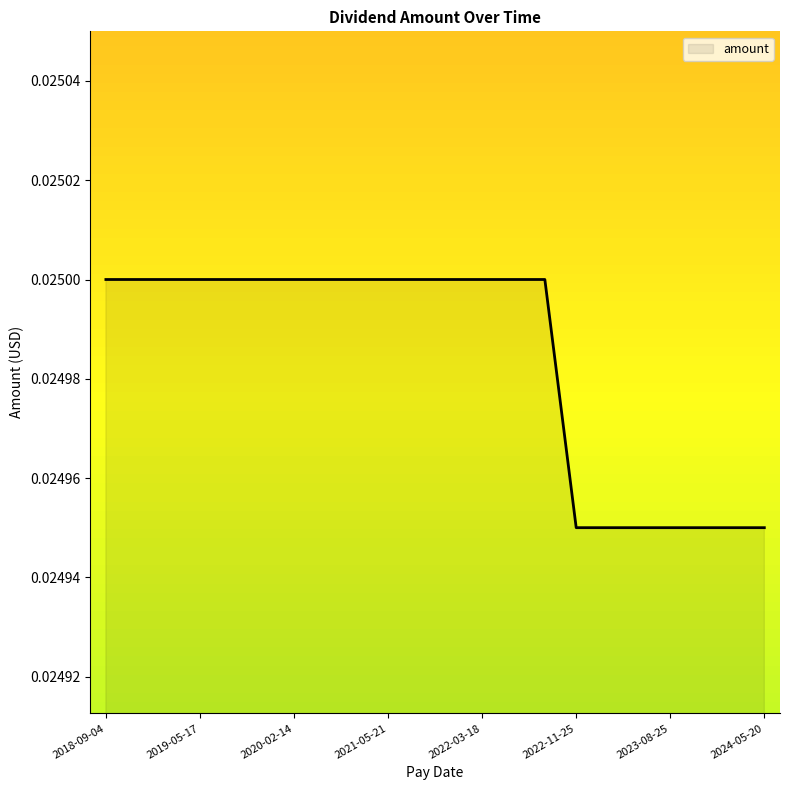

Rank the categories by value from lowest to highest.

2022-11-25, 2023-03-17, 2023-05-19, 2023-08-25, 2023-11-24, 2024-03-28, 2024-05-20, 2018-09-04, 2018-11-16, 2019-02-08, 2019-05-17, 2019-08-16, 2019-11-15, 2020-02-14, 2020-11-20, 2021-02-19, 2021-05-21, 2021-08-20, 2021-11-19, 2022-03-18, 2022-05-20, 2022-08-19